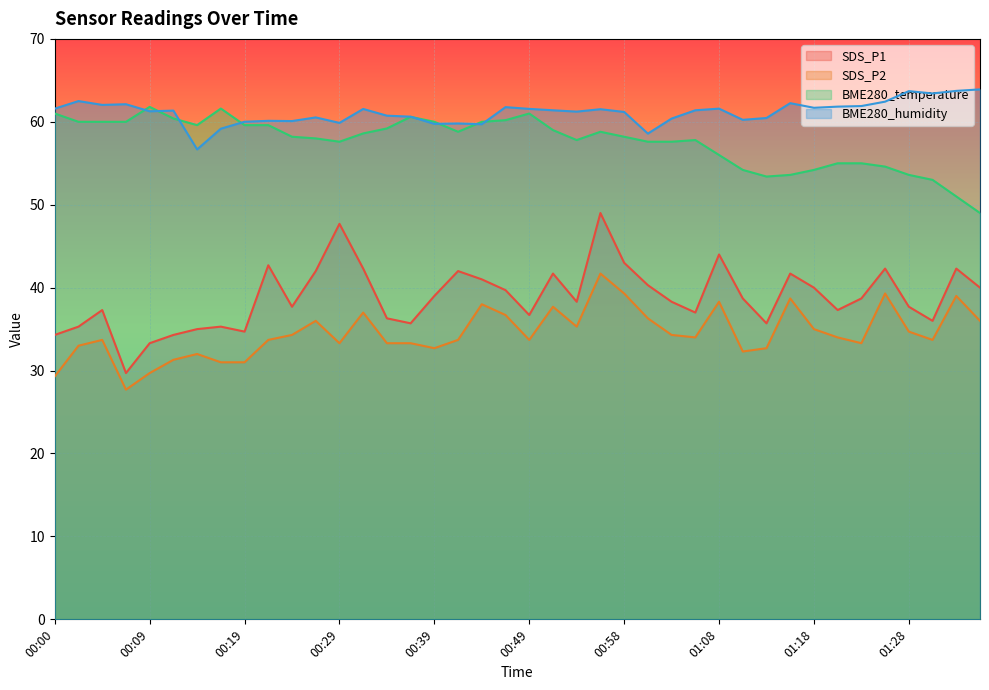

Reading right to left, extract all data points from this chart.

SDS_P1: 40.0	42.3	36.0	37.7	42.3	38.7	37.3	40.0	41.7	35.7	38.7	44.0	37.0	38.3	40.3	43.0	49.0	38.3	41.7	36.7	39.7	41.0	42.0	39.0	35.7	36.3	42.3	47.7	42.0	37.7	42.7	34.7	35.3	35.0	34.3	33.3	29.7	37.3	35.3	34.3
SDS_P2: 36.0	39.0	33.7	34.7	39.3	33.3	34.0	35.0	38.7	32.7	32.3	38.3	34.0	34.3	36.3	39.3	41.7	35.3	37.7	33.7	36.7	38.0	33.7	32.7	33.3	33.3	37.0	33.3	36.0	34.3	33.7	31.0	31.0	32.0	31.3	29.7	27.7	33.7	33.0	29.3
BME280_temperature: 49.0	51.0	53.0	53.6	54.6	55.0	55.0	54.2	53.6	53.4	54.2	56.0	57.8	57.6	57.6	58.2	58.8	57.8	59.0	61.0	60.2	60.0	58.8	60.0	60.6	59.2	58.6	57.6	58.0	58.2	59.6	59.6	61.6	59.6	60.4	61.8	60.0	60.0	60.0	61.0
BME280_humidity: 63.9	63.7	63.4	63.7	62.4	61.9	61.8	61.7	62.2	60.5	60.2	61.6	61.4	60.4	58.6	61.2	61.5	61.2	61.4	61.6	61.8	59.7	59.8	59.8	60.6	60.7	61.5	59.9	60.5	60.1	60.1	60.0	59.2	56.7	61.4	61.3	62.1	62.0	62.5	61.6